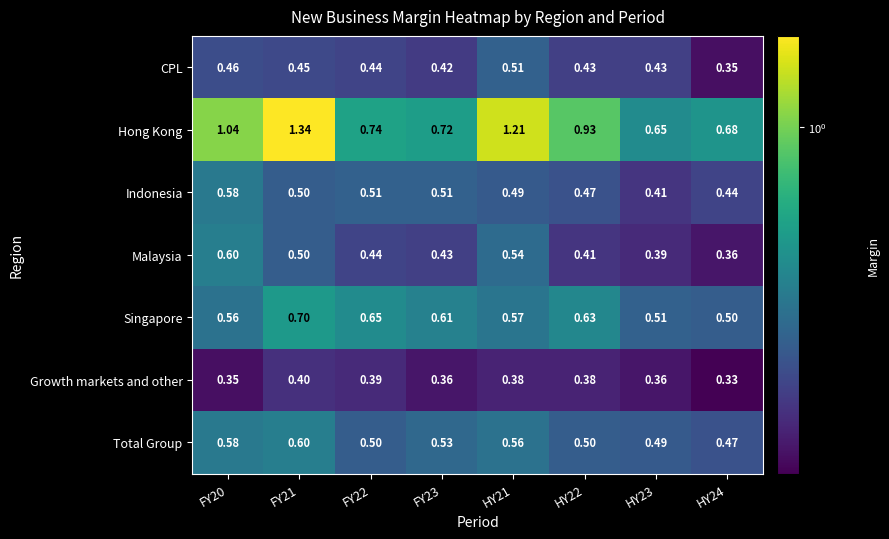

How many distinct data groups are displayed?

7